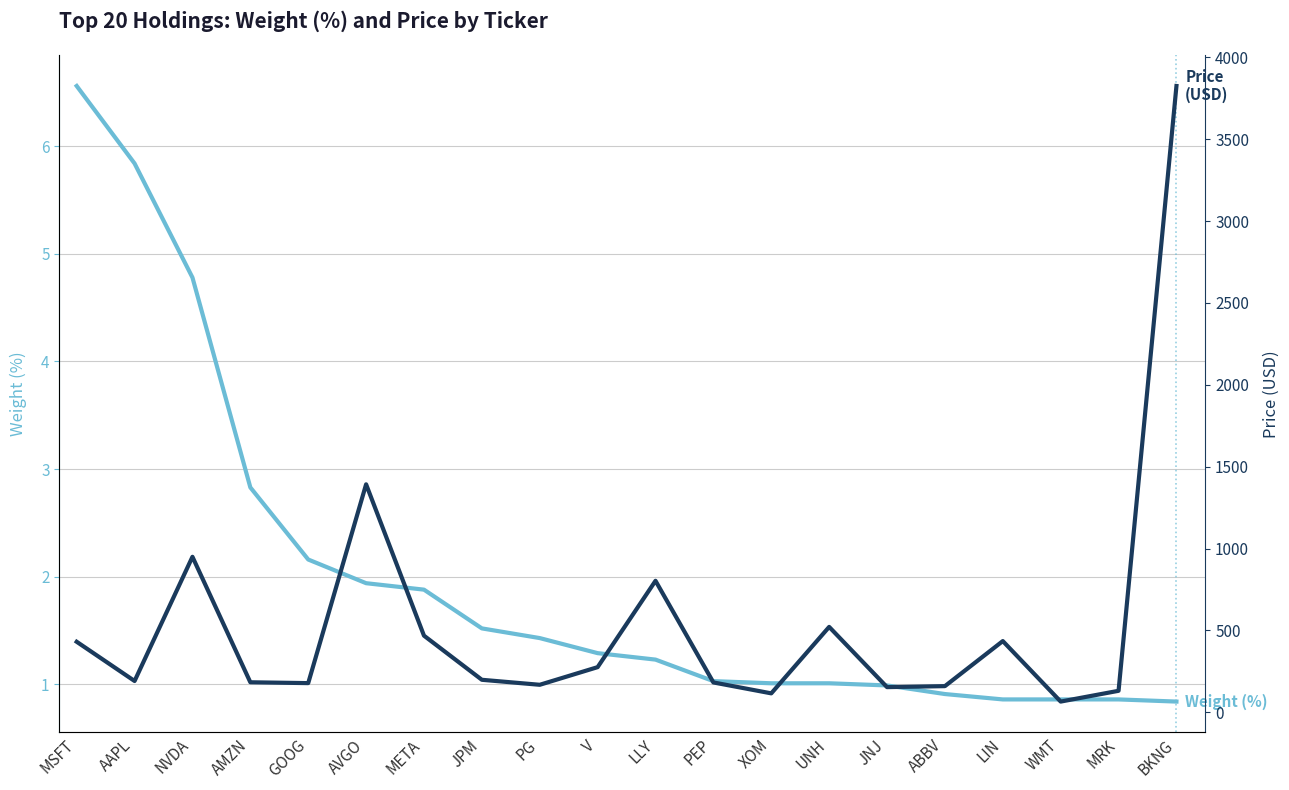

What is the value of the Price (USD) point at the 16th from the left?

159.6